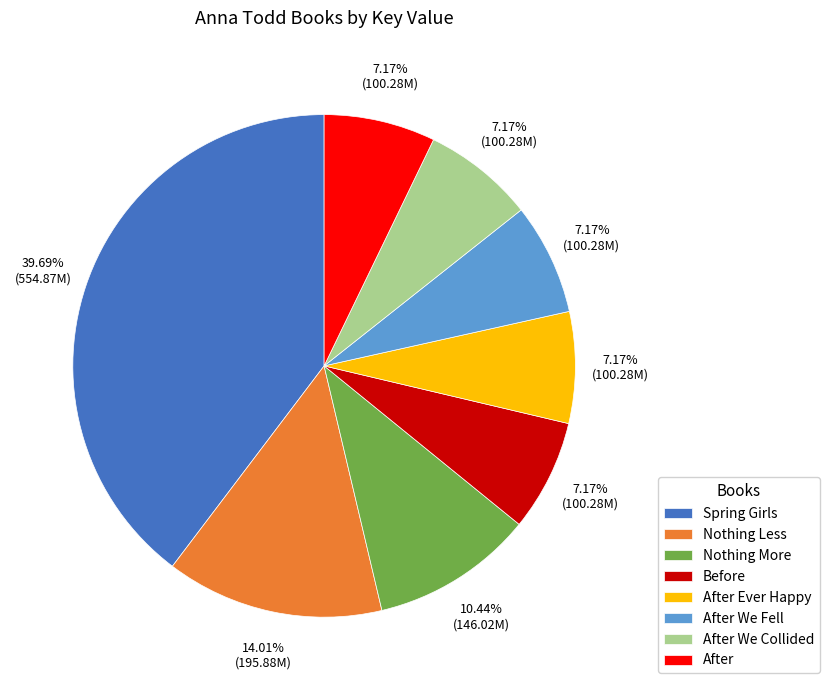

The Before slice represents 1% of the pie. True or false?

False